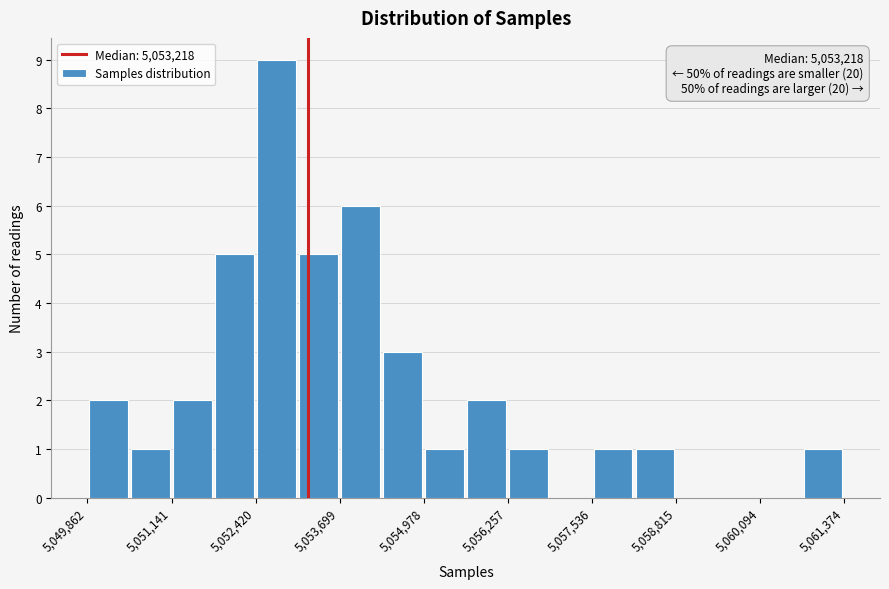

Around what value on the x-axis is the tallest bar? Give the approximate position of its centre, as read against the axis.

5052800